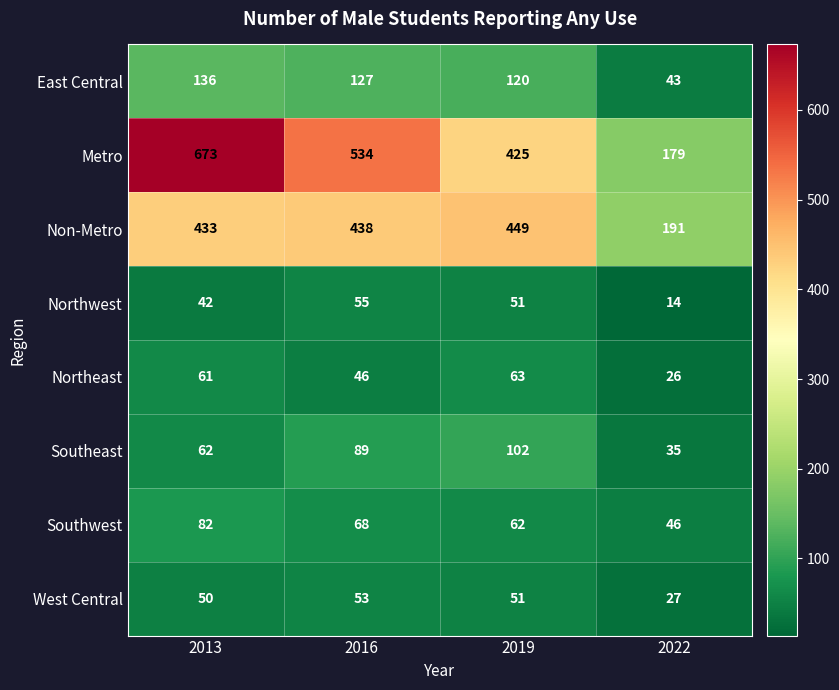

The value of Non-Metro at 2013 is 433. True or false?

True